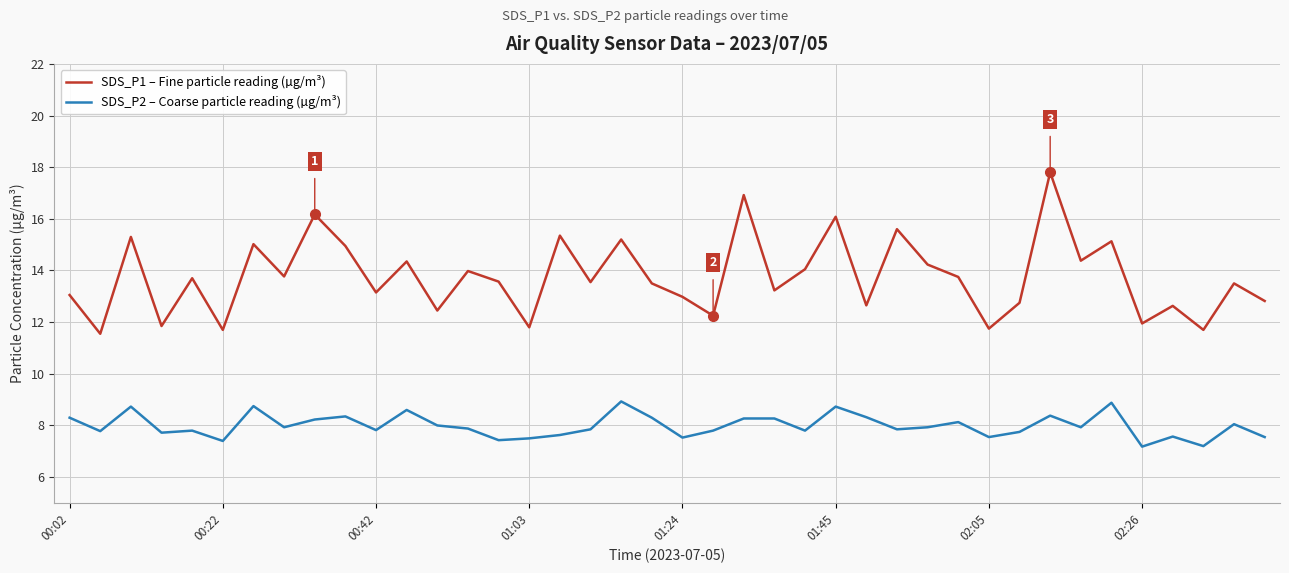

Which series has the largest total across all categories?

SDS_P1 – Fine particle reading (µg/m³)